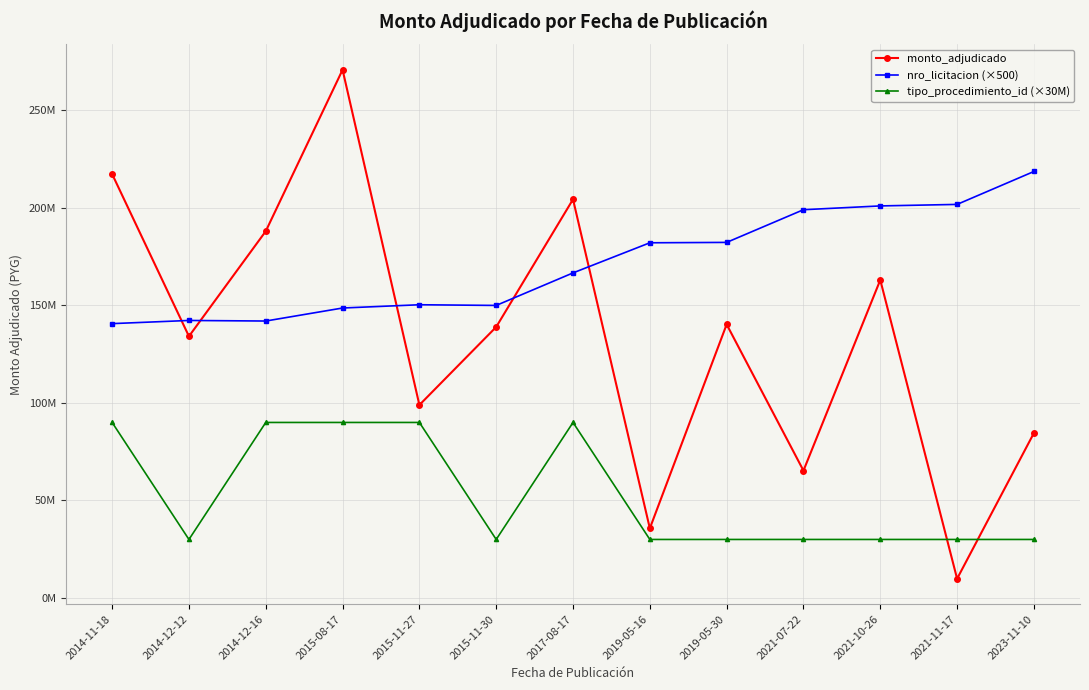

Which series has the largest total across all categories?

nro_licitacion (×500)